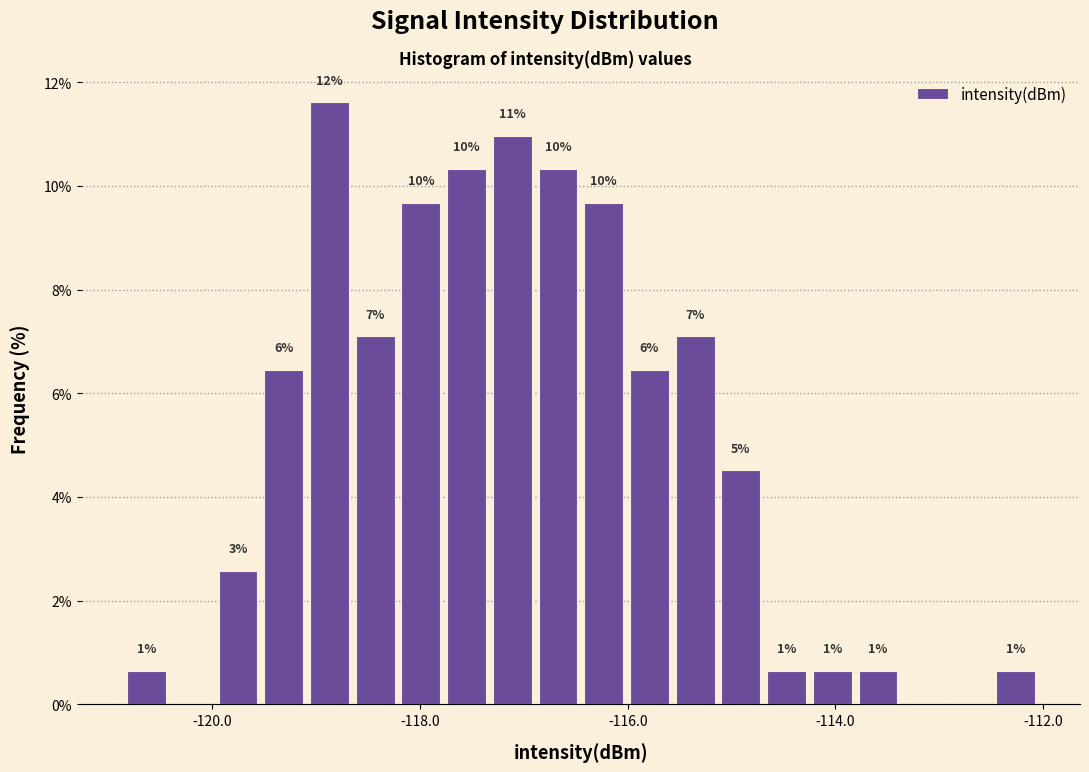

Around what value on the x-axis is the tallest bar? Give the approximate position of its centre, as read against the axis.

-118.8